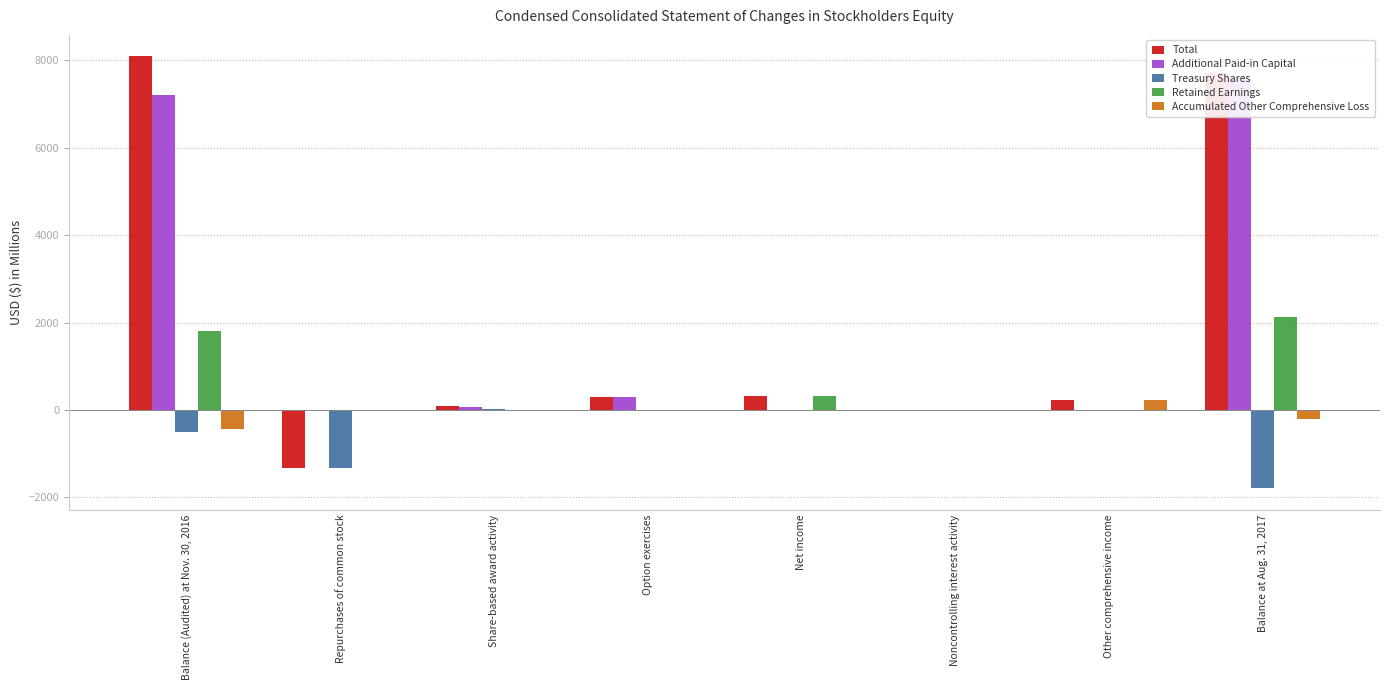

What is the difference between the maximum and second lowest values in the Retained Earnings series?

2116.8